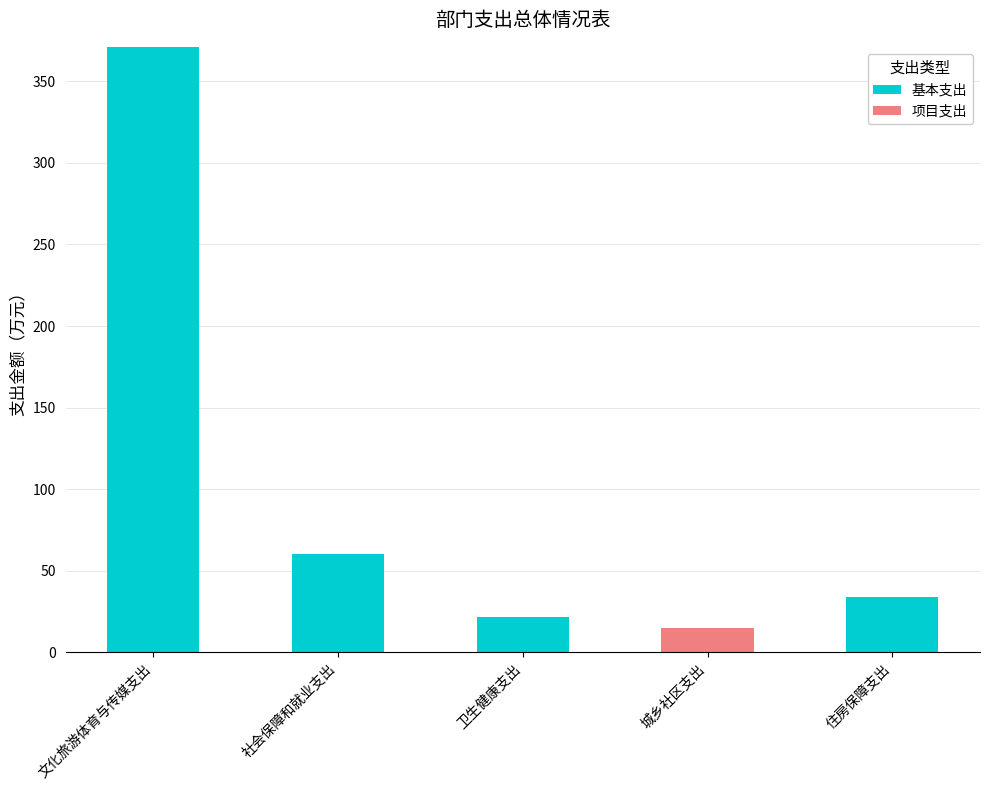

What is the difference between the 基本支出 values at 社会保障和就业支出 and 卫生健康支出?

38.9